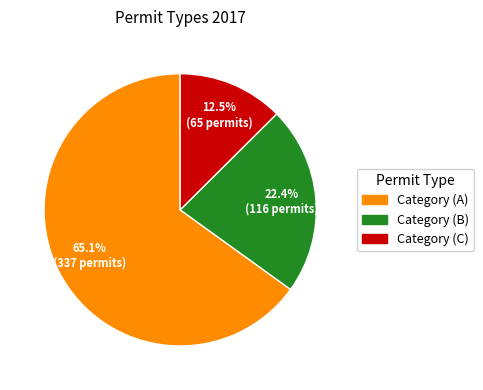

Which category has the biggest portion of the pie?

Category (A)